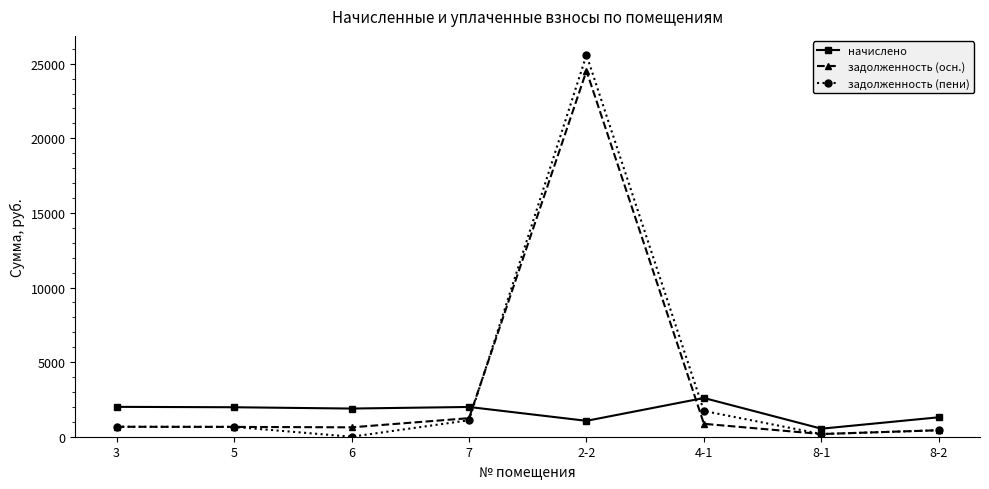

What is the label of the 1st point from the left?

3